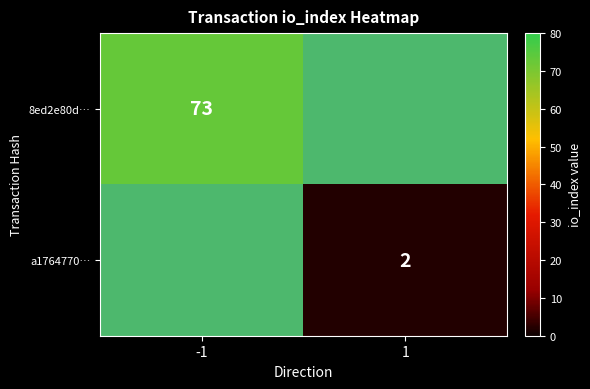

The 8ed2e80d… series shows 73 at -1. True or false?

True